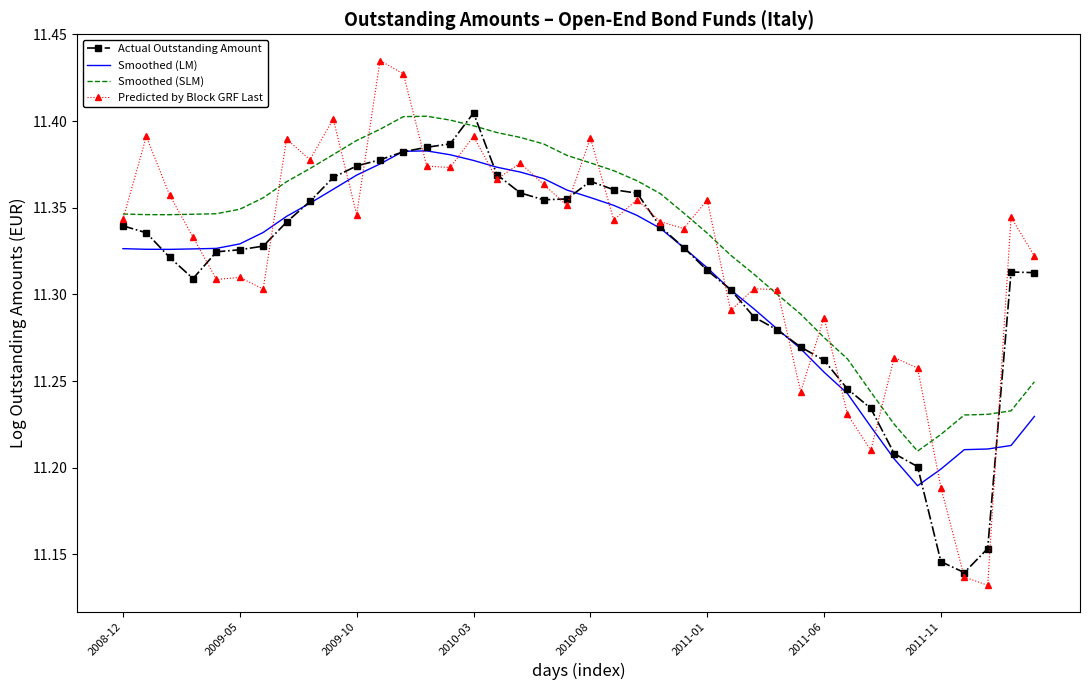

True or false: Smoothed (LM) and Smoothed (SLM) intersect in this chart.

False